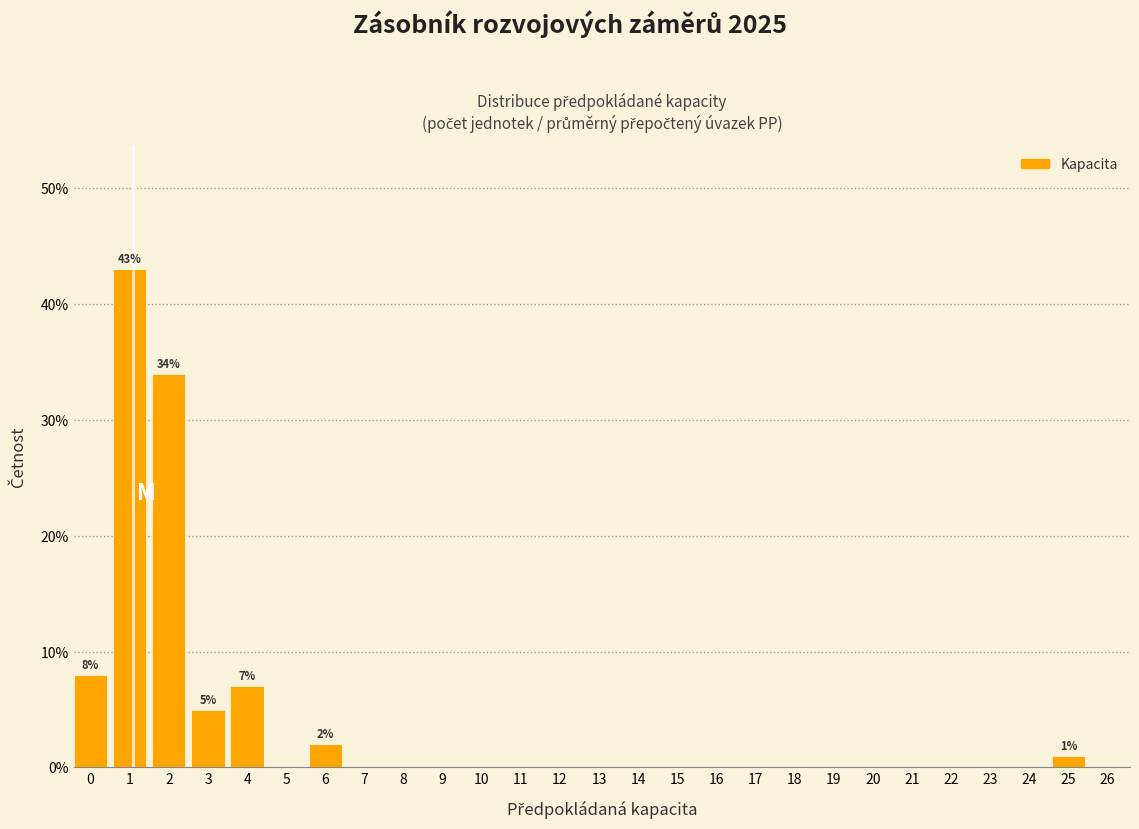

Reading left to right, what are all the values shown in this chart?

0=8.0	1=43.0	2=34.0	3=5.0	4=7.0	5=0.0	6=2.0	7=0.0	8=0.0	9=0.0	10=0.0	11=0.0	12=0.0	13=0.0	14=0.0	15=0.0	16=0.0	17=0.0	18=0.0	19=0.0	20=0.0	21=0.0	22=0.0	23=0.0	24=0.0	25=1.0	26=0.0